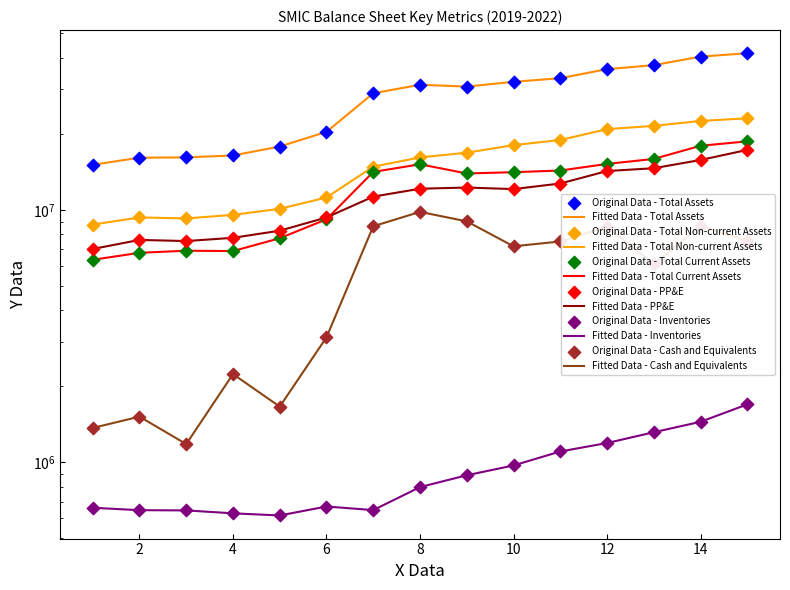

Which series has the largest total across all categories?

Total Assets